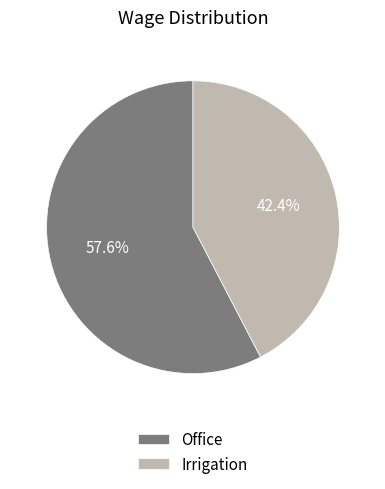

Rank the categories by value from lowest to highest.

Irrigation, Office